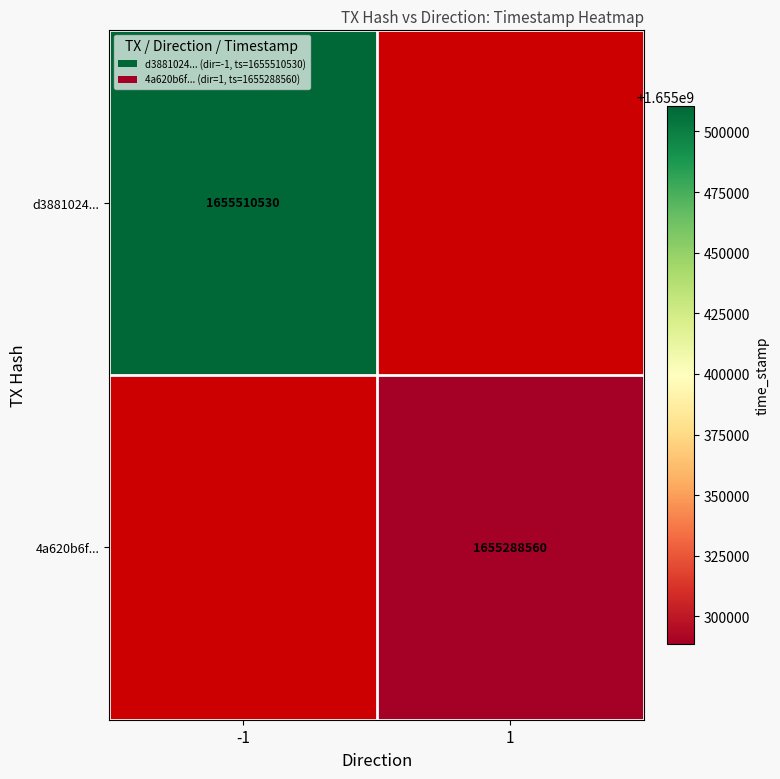

Is the value of 4a620b6f... at 1 greater than the value of d3881024... at -1?

No